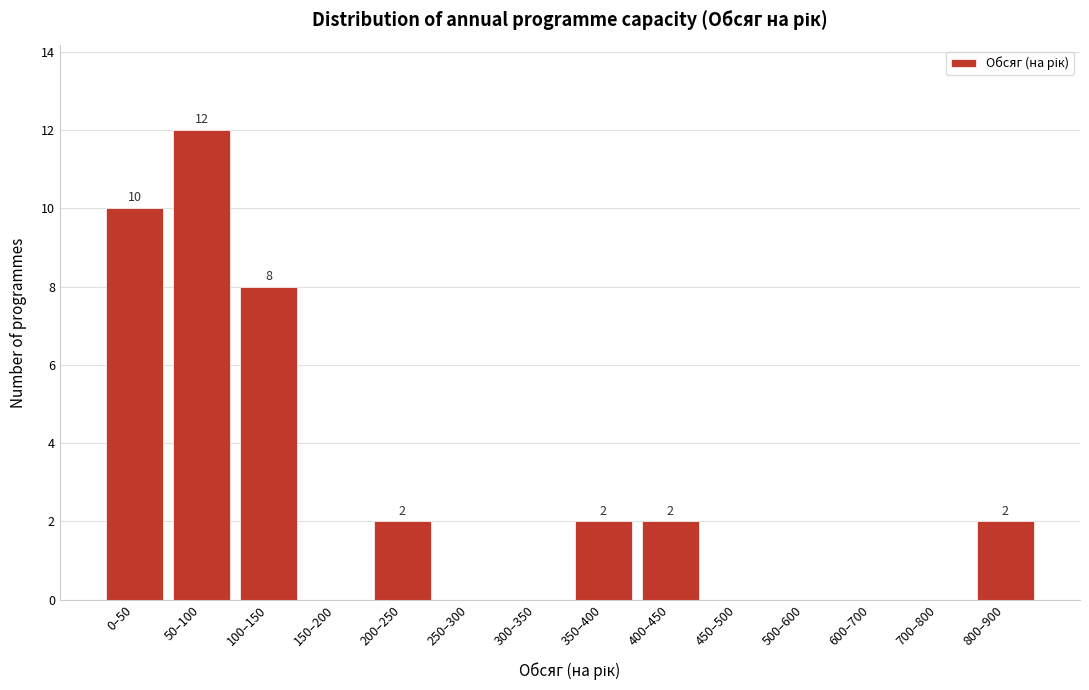

Reading right to left, transcribe all the data shown in this chart.

800–900=2	700–800=0	600–700=0	500–600=0	450–500=0	400–450=2	350–400=2	300–350=0	250–300=0	200–250=2	150–200=0	100–150=8	50–100=12	0–50=10